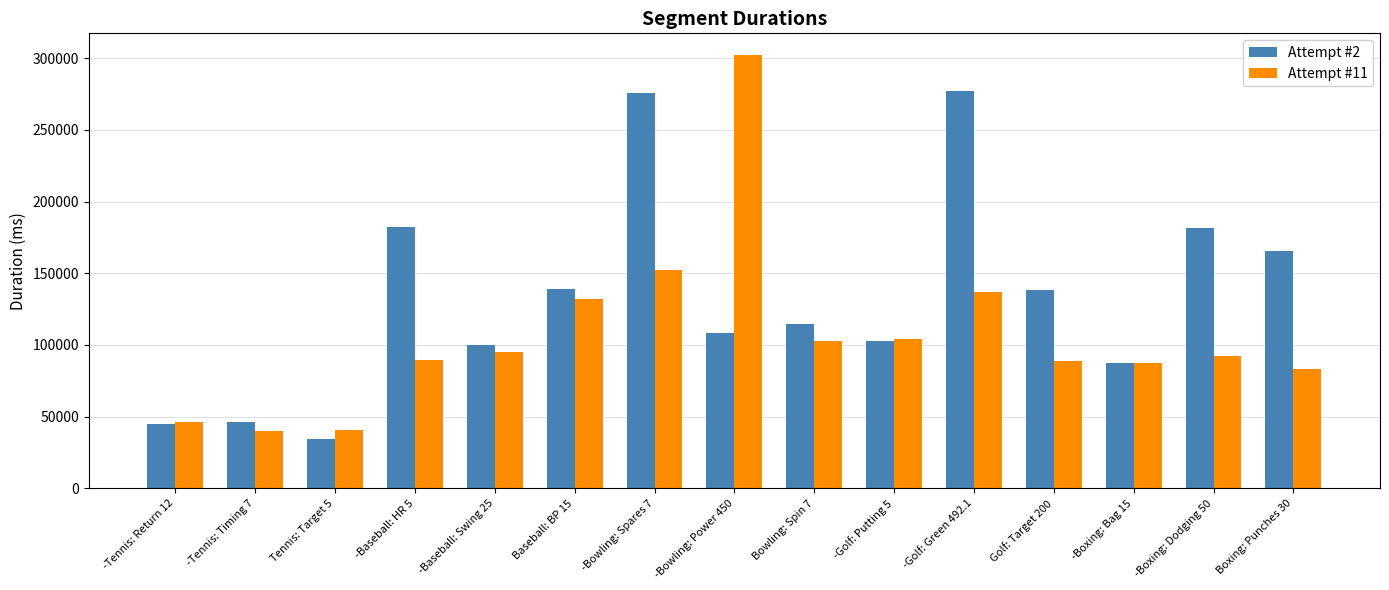

Which label corresponds to the smallest value in the chart?

Tennis: Target 5